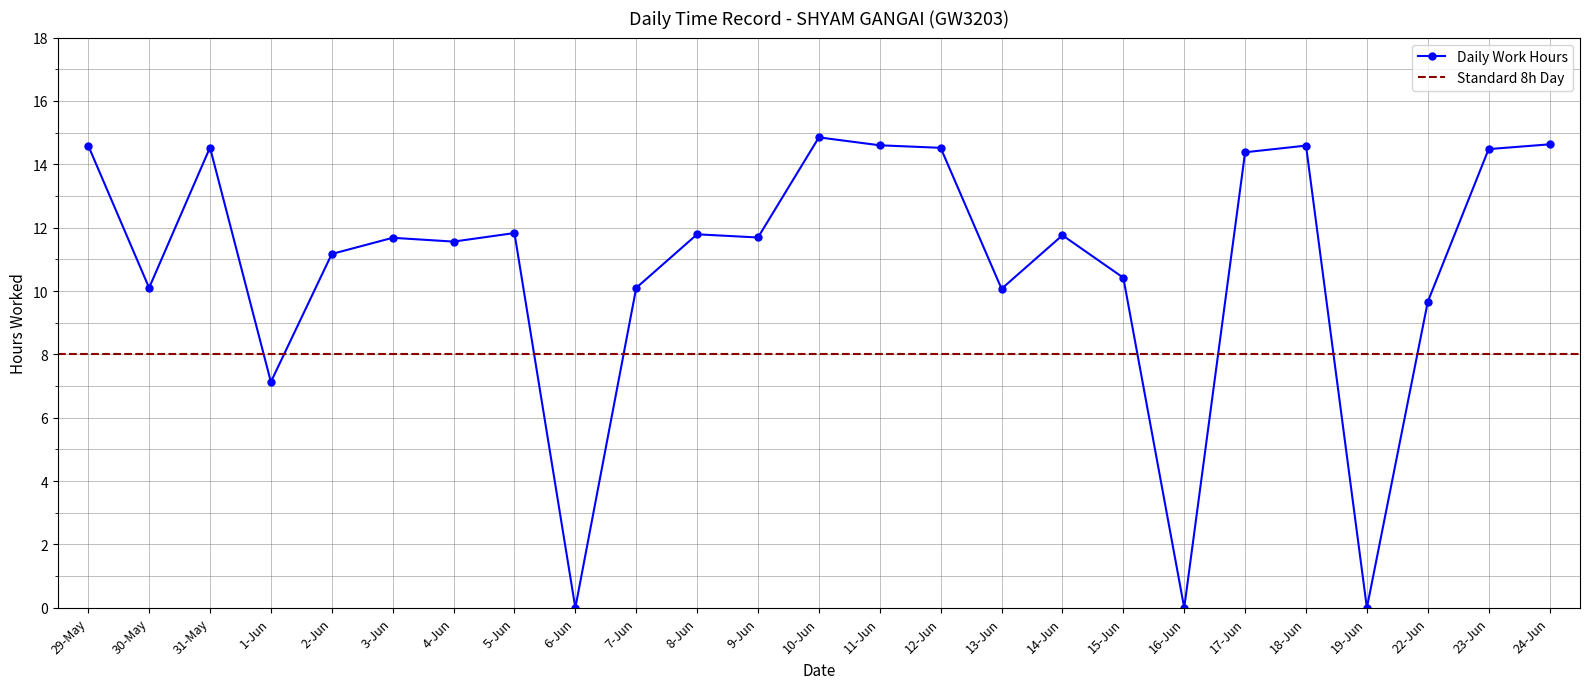

True or false: Daily Work Hours has a value of 0.0 at 6-Jun.

True